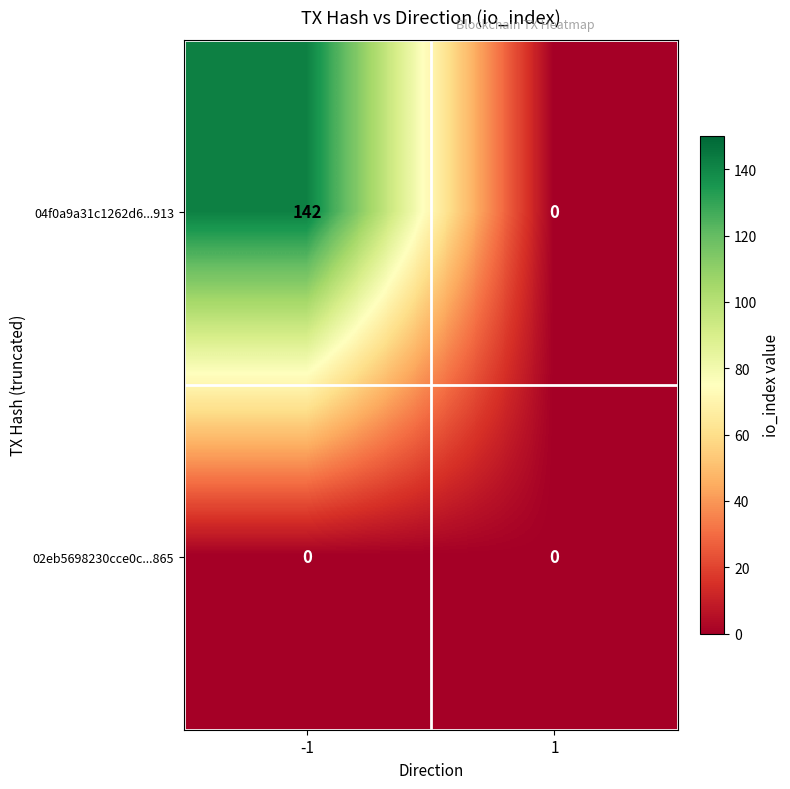

At how many categories does at least one series exceed 15?

1